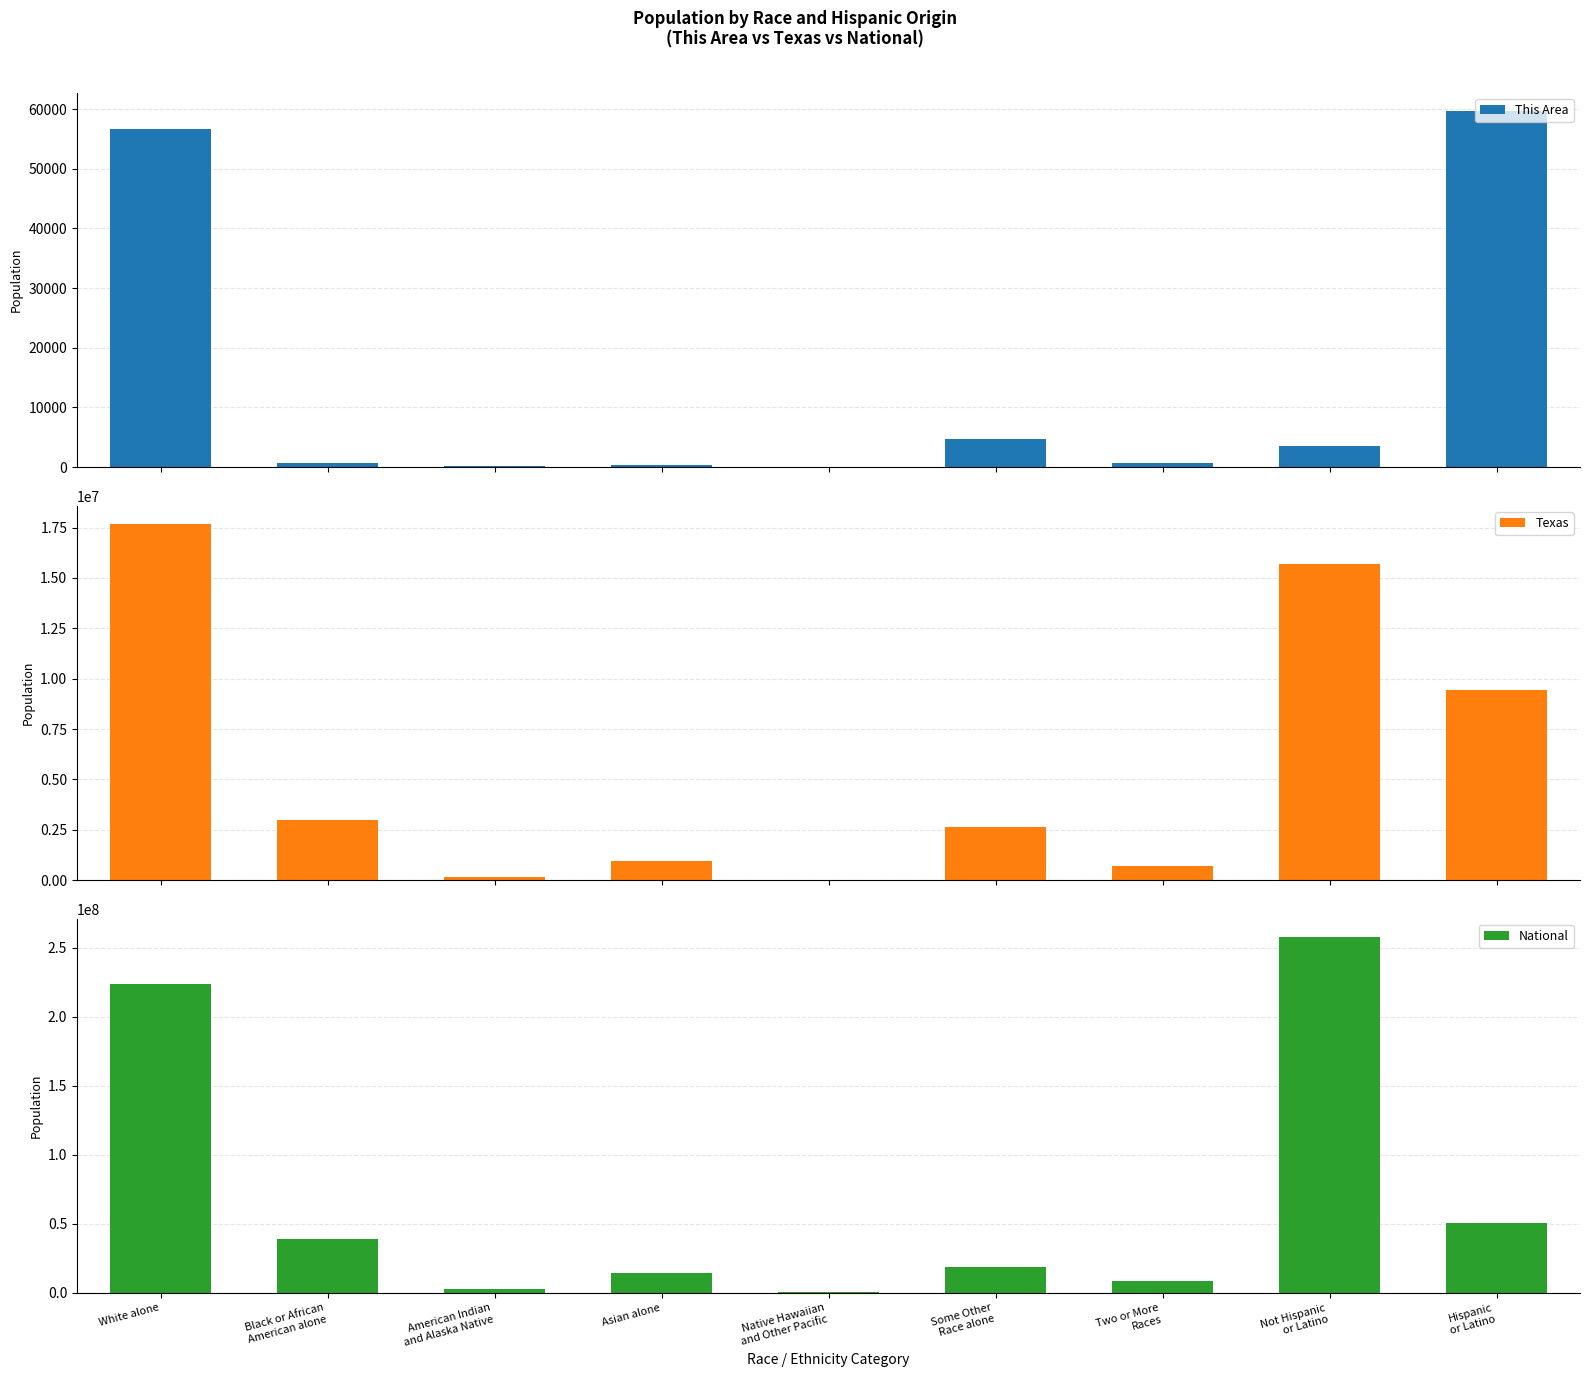

Which has a higher value, American Indian
and Alaska Native or Asian alone?

Asian alone